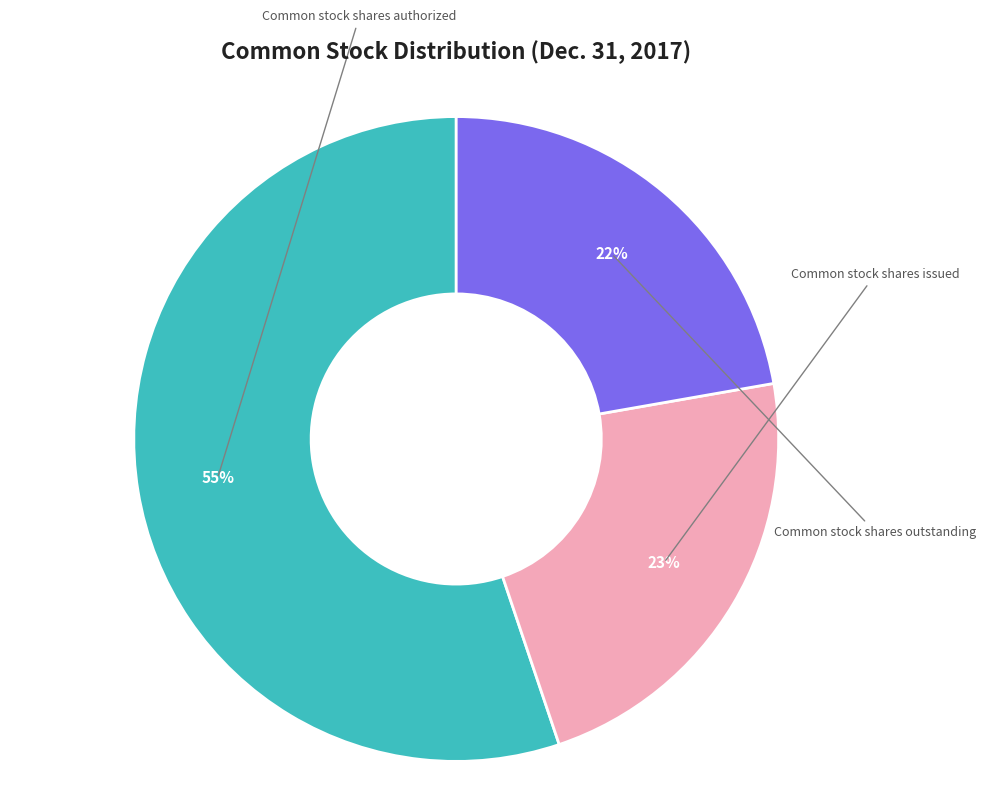

Does any single category account for the majority?

Yes